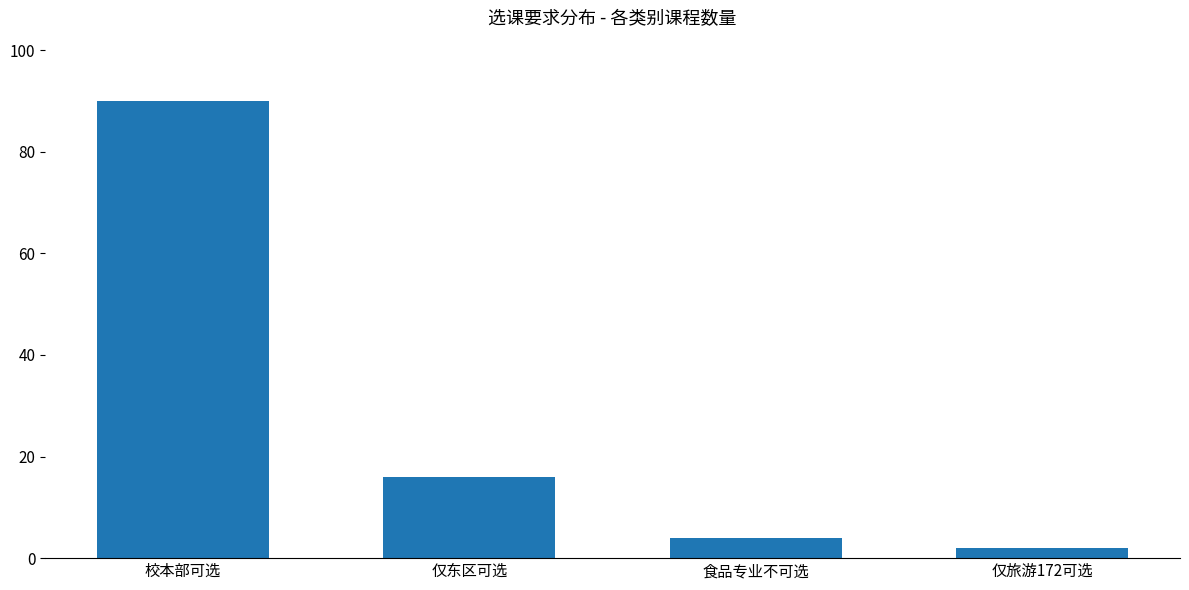

Rank the categories by value from highest to lowest.

校本部可选, 仅东区可选, 食品专业不可选, 仅旅游172可选